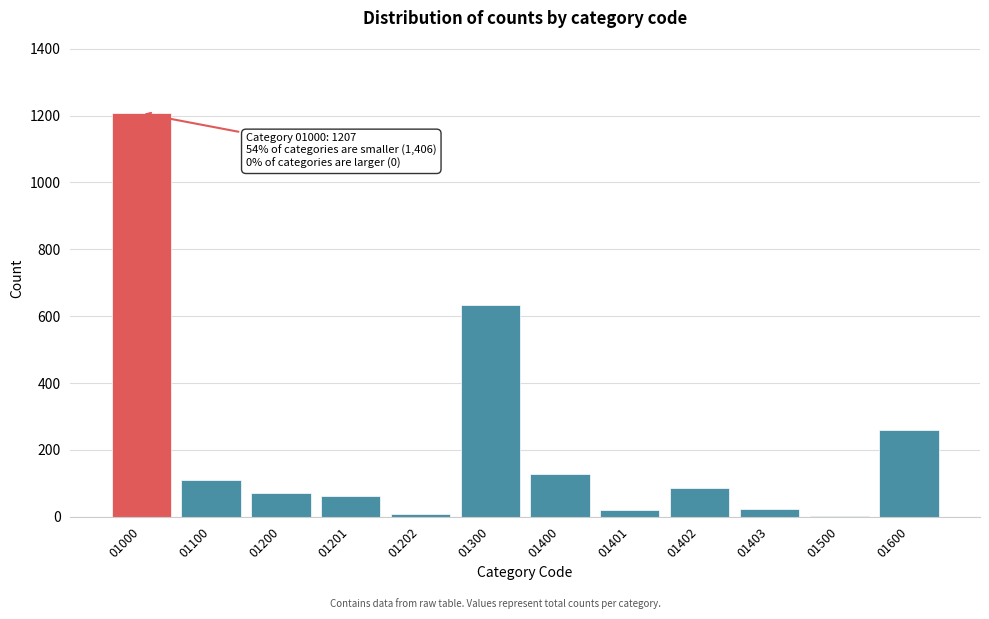

Which category has the highest value across all series?

01000